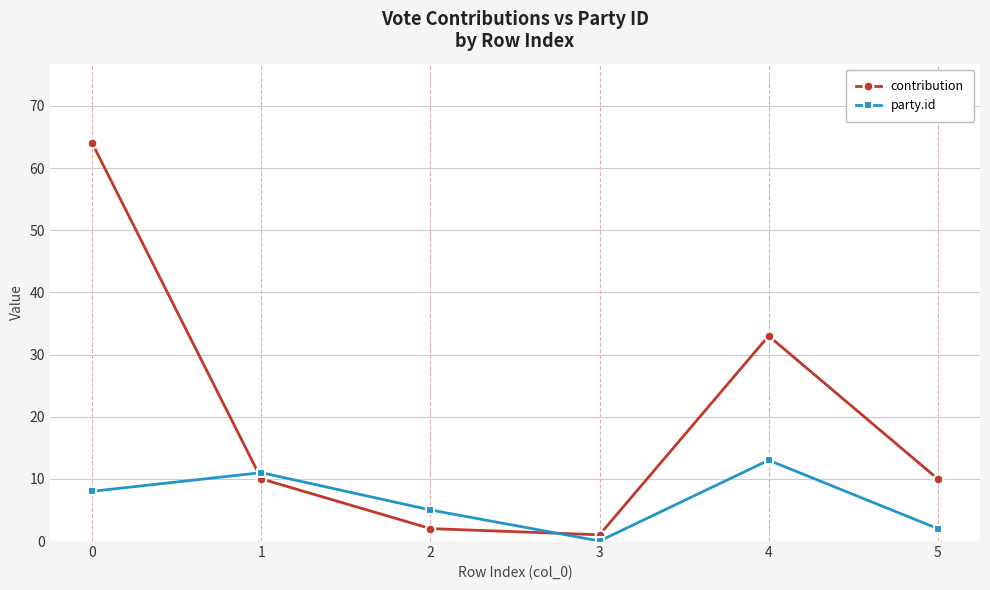

Does the chart display data point markers on the line(s)?

Yes